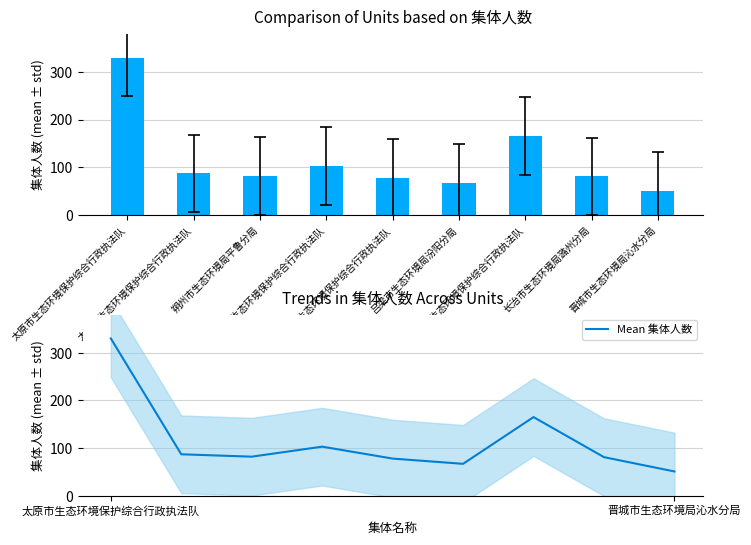

What is the sum of the Mean 集体人数 values at 朔州市生态环境局平鲁分局 and 长治市生态环境局潞州分局?

163